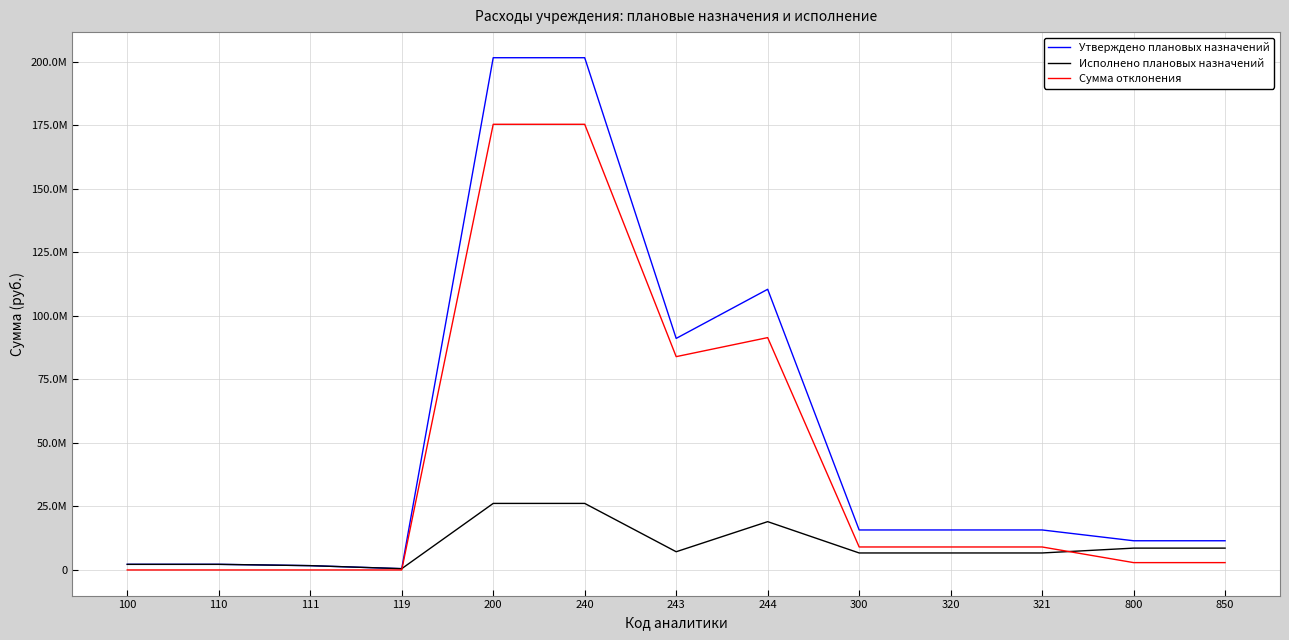

What is the sum of all Сумма отклонения values?

559190902.0